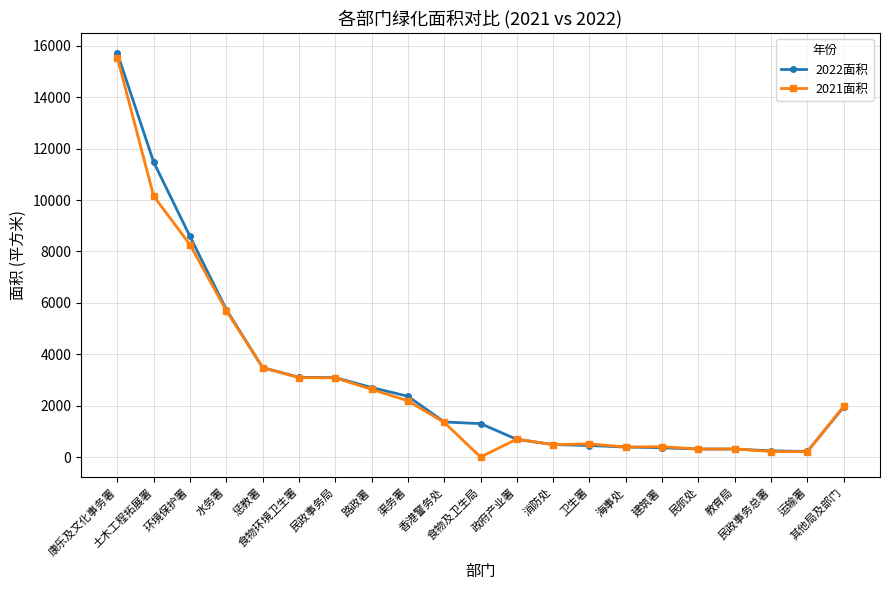

The 2021面积 series shows 214 at 运输署. True or false?

True